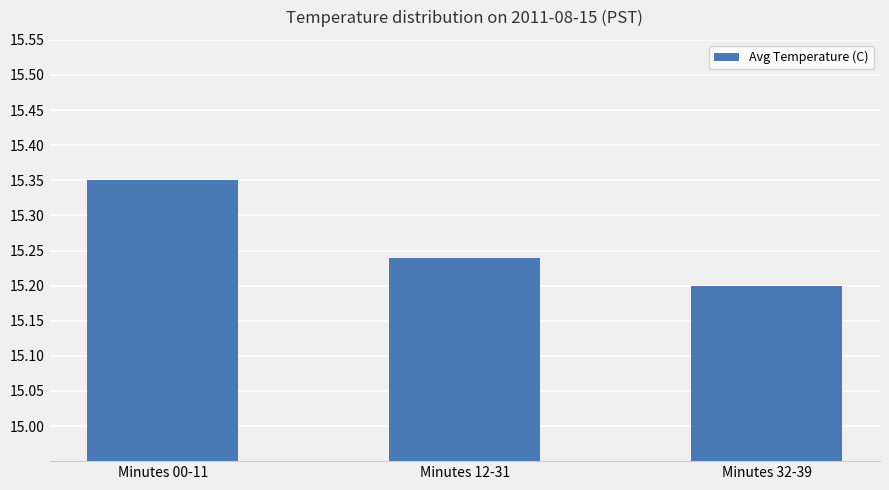

List the labels in order of value, smallest first.

Minutes 32-39, Minutes 12-31, Minutes 00-11